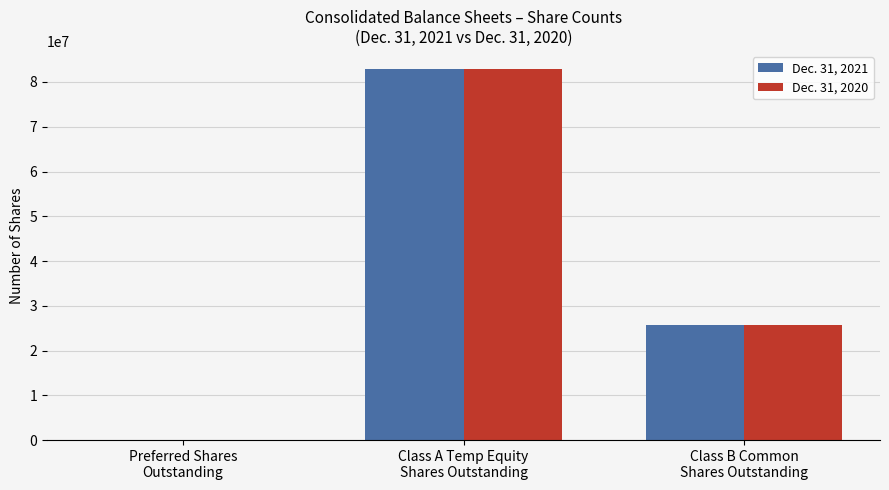

True or false: Dec. 31, 2020 has a value of 25700000 at Class B Common
Shares Outstanding.

True